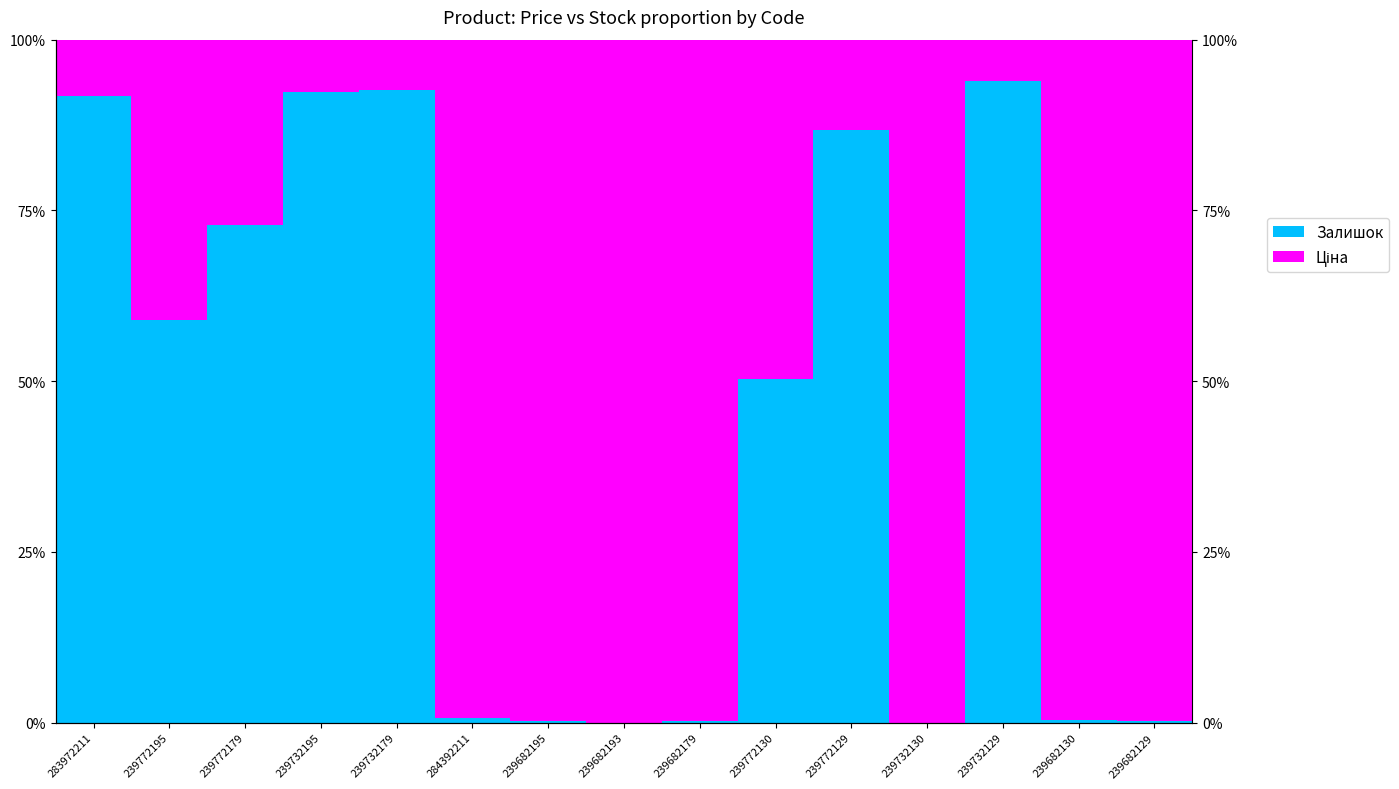

List the series in order of their peak value, highest first.

Ціна, Залишок